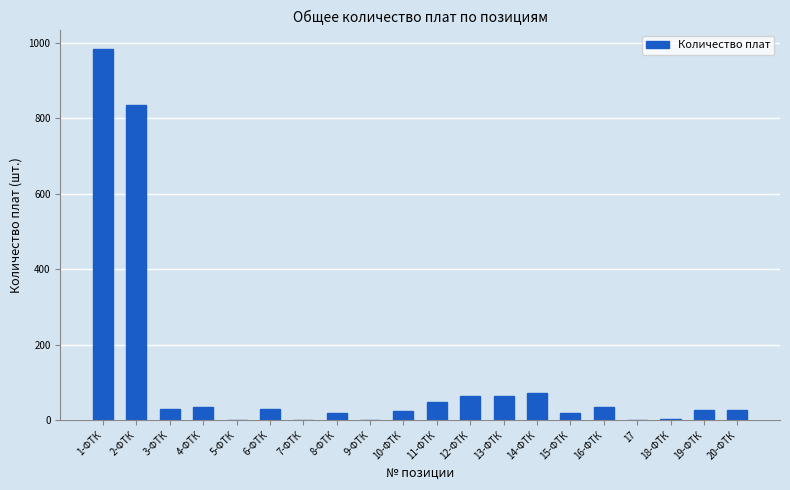

Count the number of categories in the chart.

20